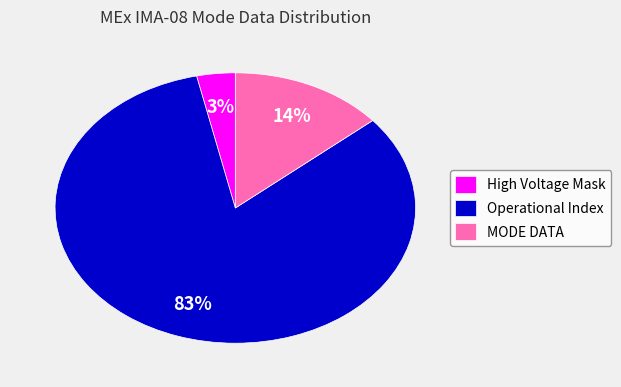

Does Operational Index account for over 50% of the chart?

Yes